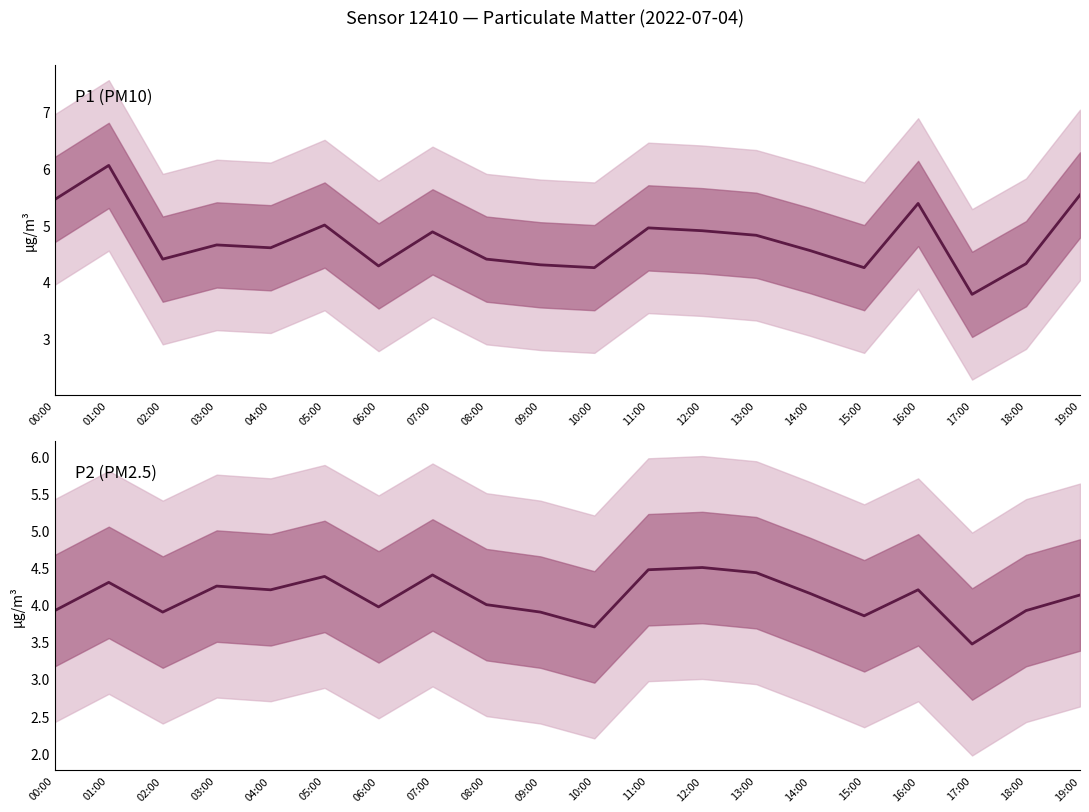

How many values in the P2 series exceed 4?

11